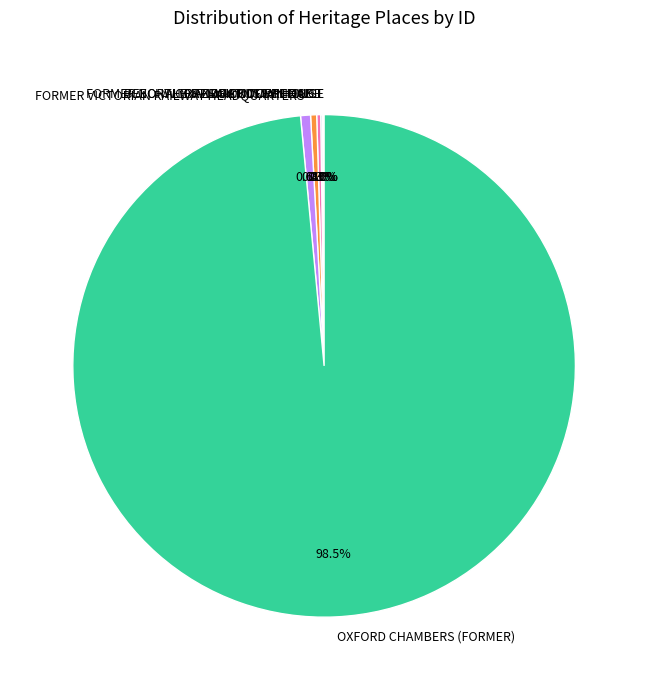

The FORMER NORTH FITZROY POST OFFICE slice represents 10% of the pie. True or false?

False